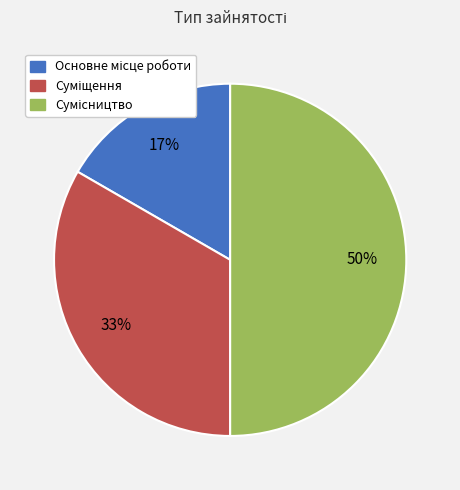

To the nearest percent, what is the average slice percentage?

33%